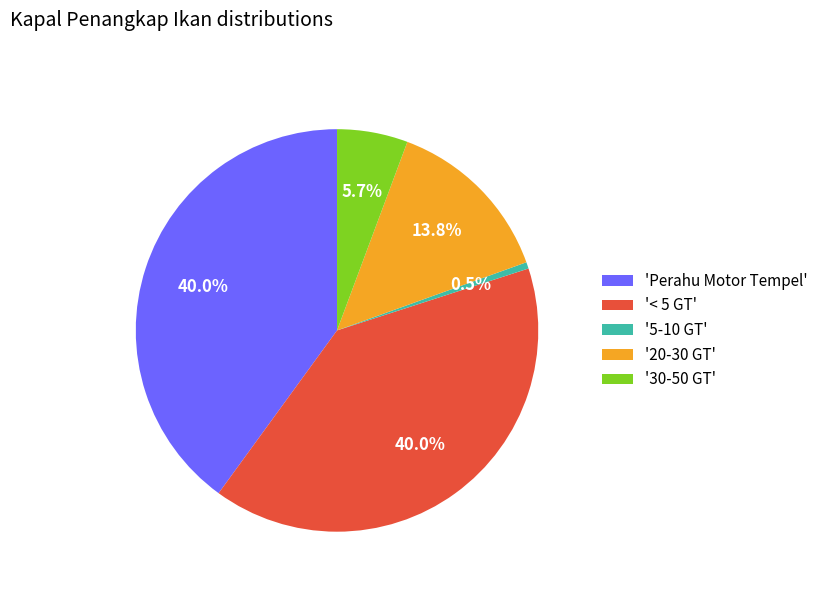

Combined, do 'Perahu Motor Tempel' and '< 5 GT' account for over 50%?

Yes